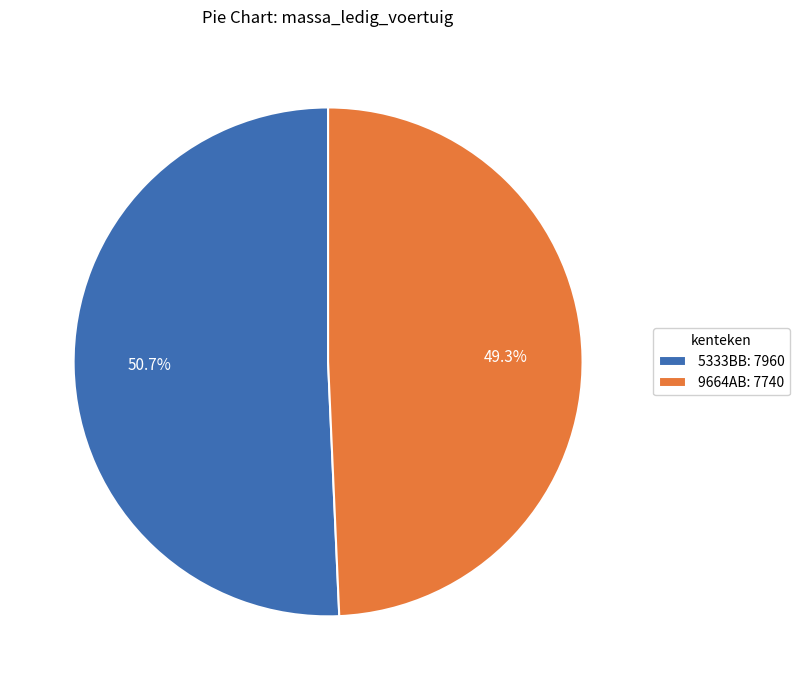

To the nearest percent, what is the difference between the largest and smallest slice percentages?

1%